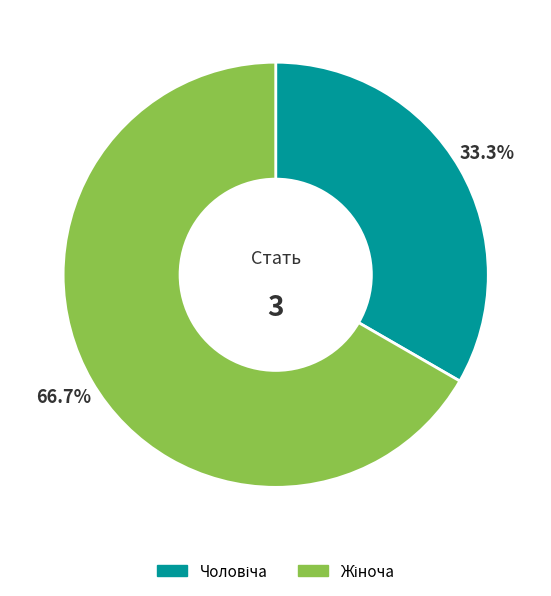

Is there any slice that represents more than half of the pie?

Yes